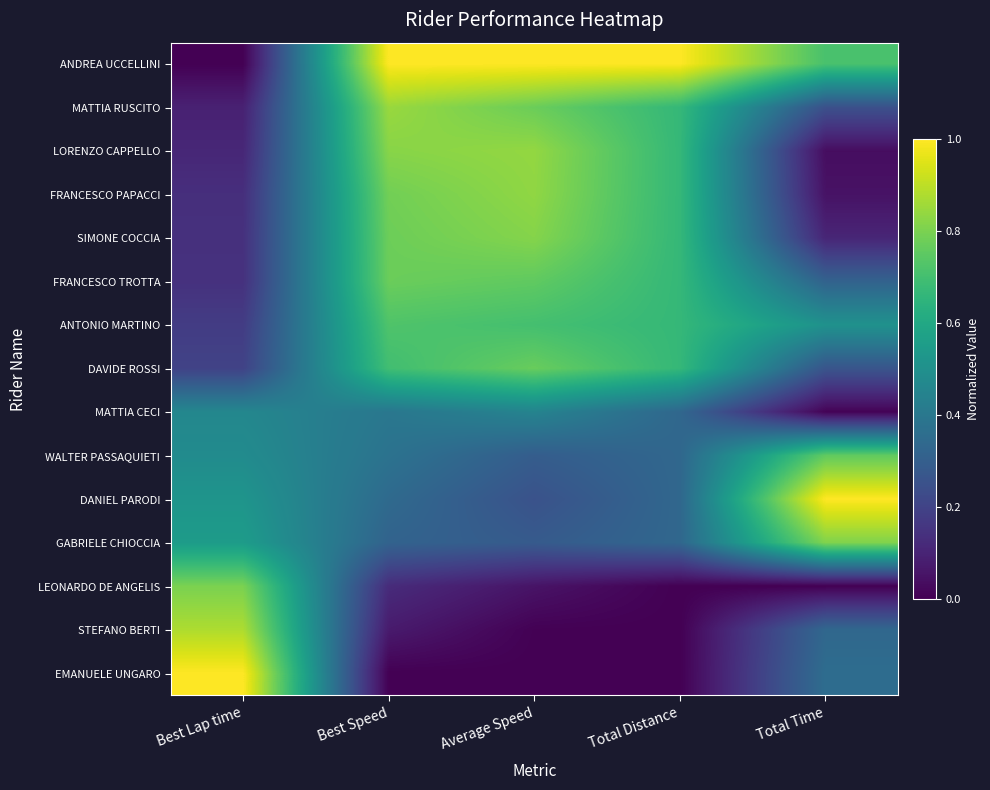

What is the spread (max minus min) of values at Best Speed?

1.0